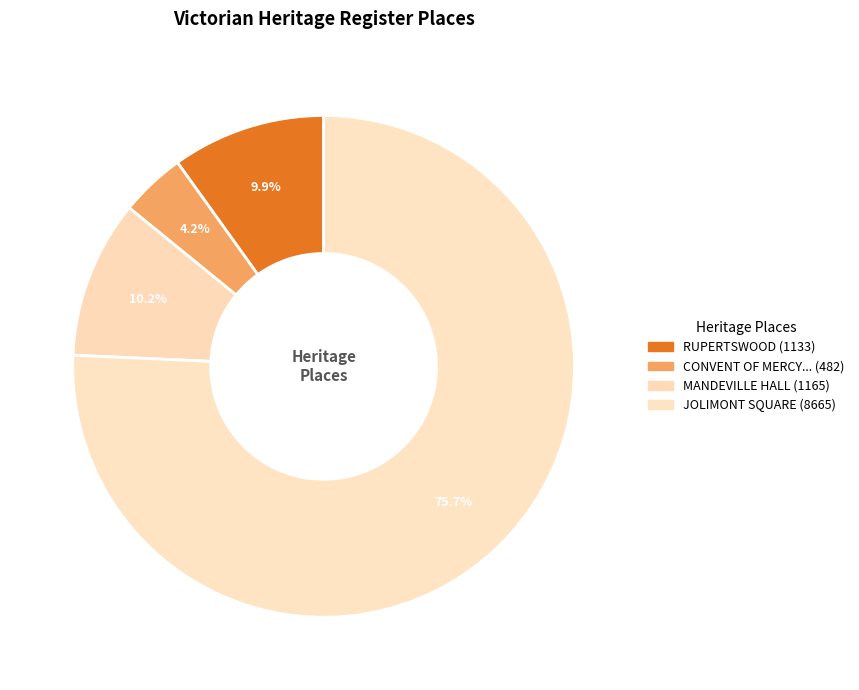

To the nearest percent, what is the average slice percentage?

25%